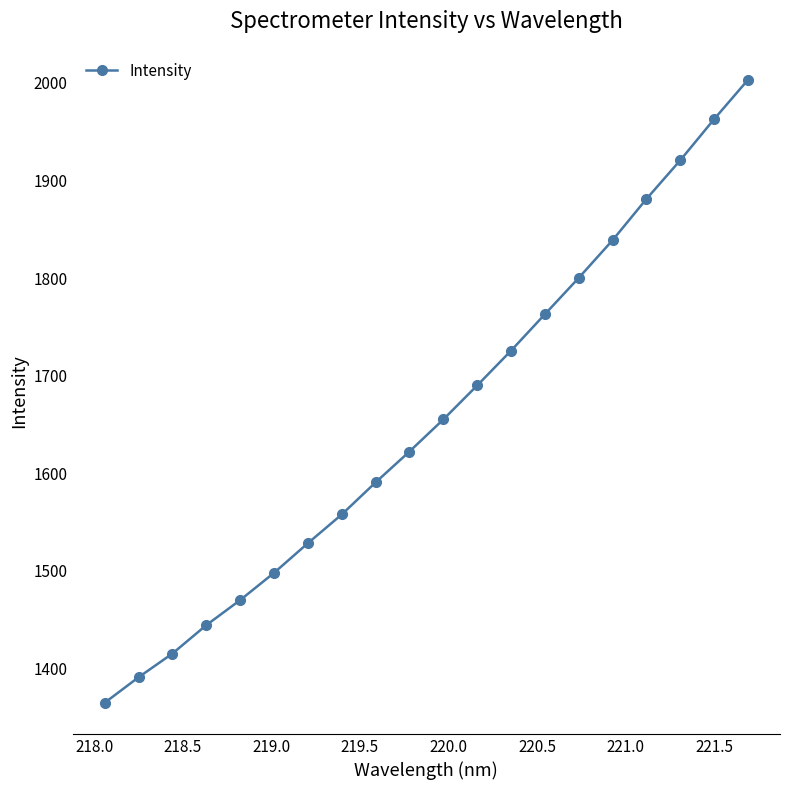

What is the difference between the second highest and minimum values?

598.1